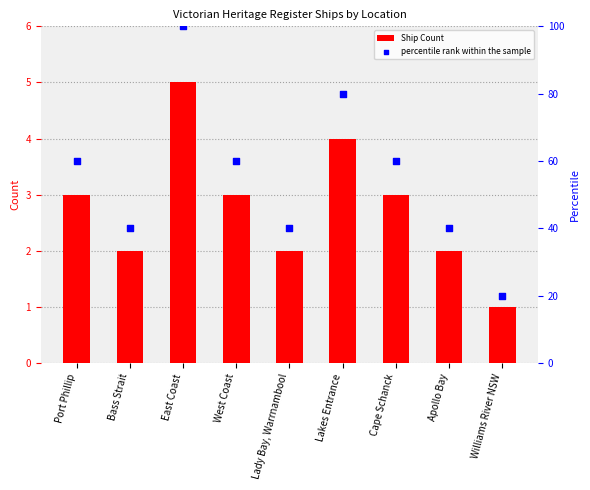

What is the total value across all series at Williams River NSW?

21